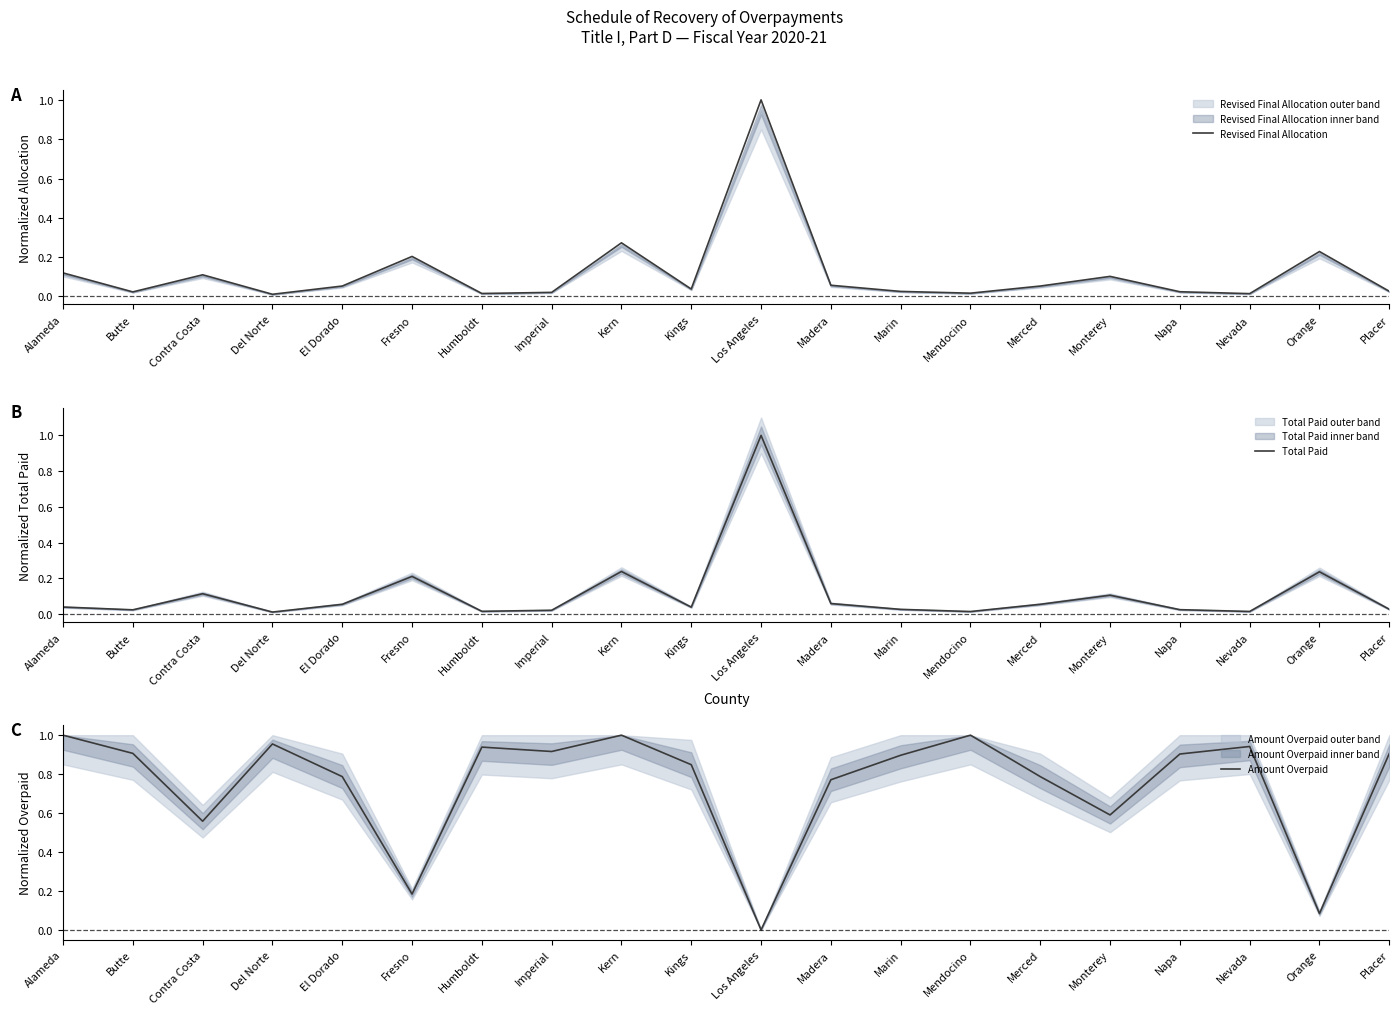

Reading left to right, extract all data points from this chart.

Revised Final Allocation: 0.1	0.0	0.1	0.0	0.1	0.2	0.0	0.0	0.3	0.0	1.0	0.1	0.0	0.0	0.1	0.1	0.0	0.0	0.2	0.0
Total Paid: 0.0	0.0	0.1	0.0	0.1	0.2	0.0	0.0	0.2	0.0	1.0	0.1	0.0	0.0	0.1	0.1	0.0	0.0	0.2	0.0
Amount Overpaid: 1.0	0.9	0.6	1.0	0.8	0.2	0.9	0.9	1.0	0.8	0.0	0.8	0.9	1.0	0.8	0.6	0.9	0.9	0.1	0.9